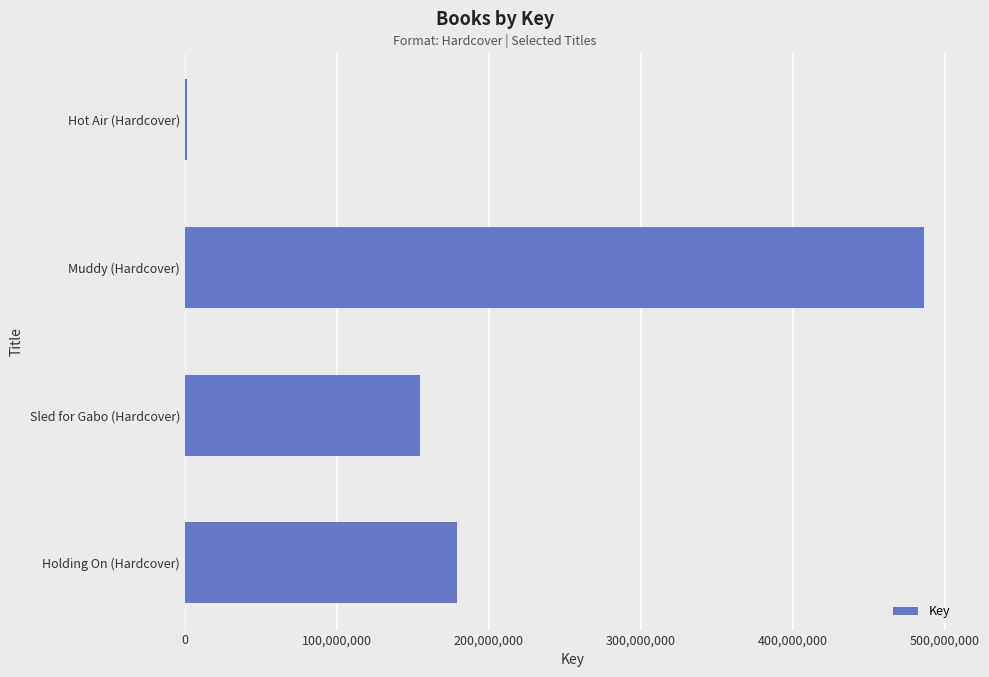

Between Hot Air (Hardcover) and Holding On (Hardcover), which is larger?

Holding On (Hardcover)